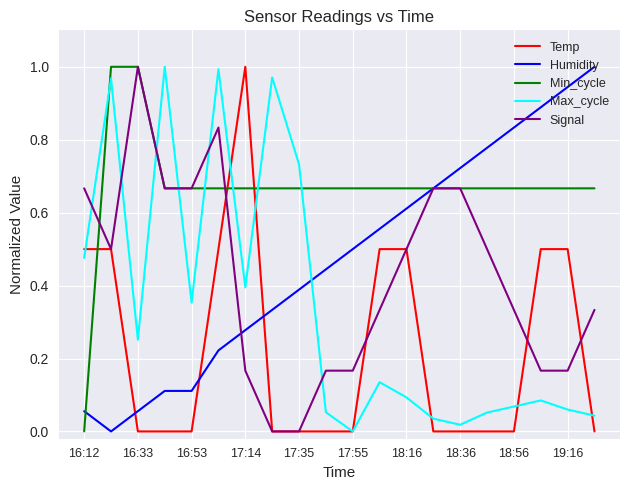

Which series has the largest total across all categories?

Min_cycle